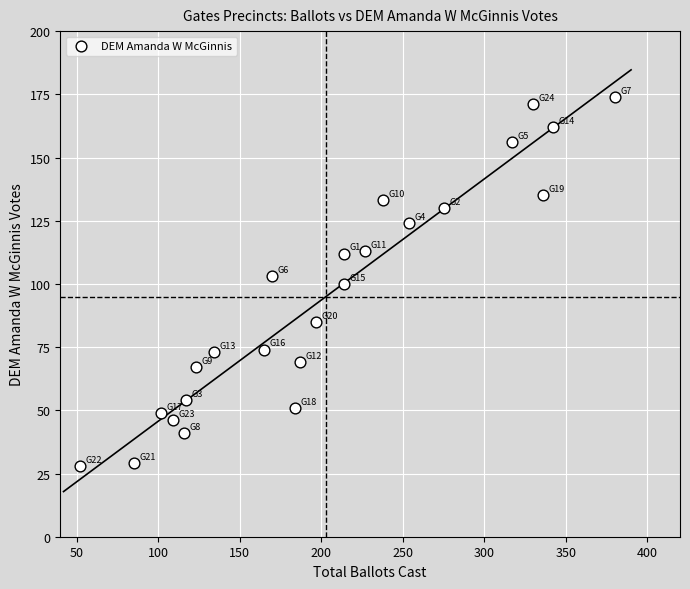

What is the range of Y values (max minus min)?

146